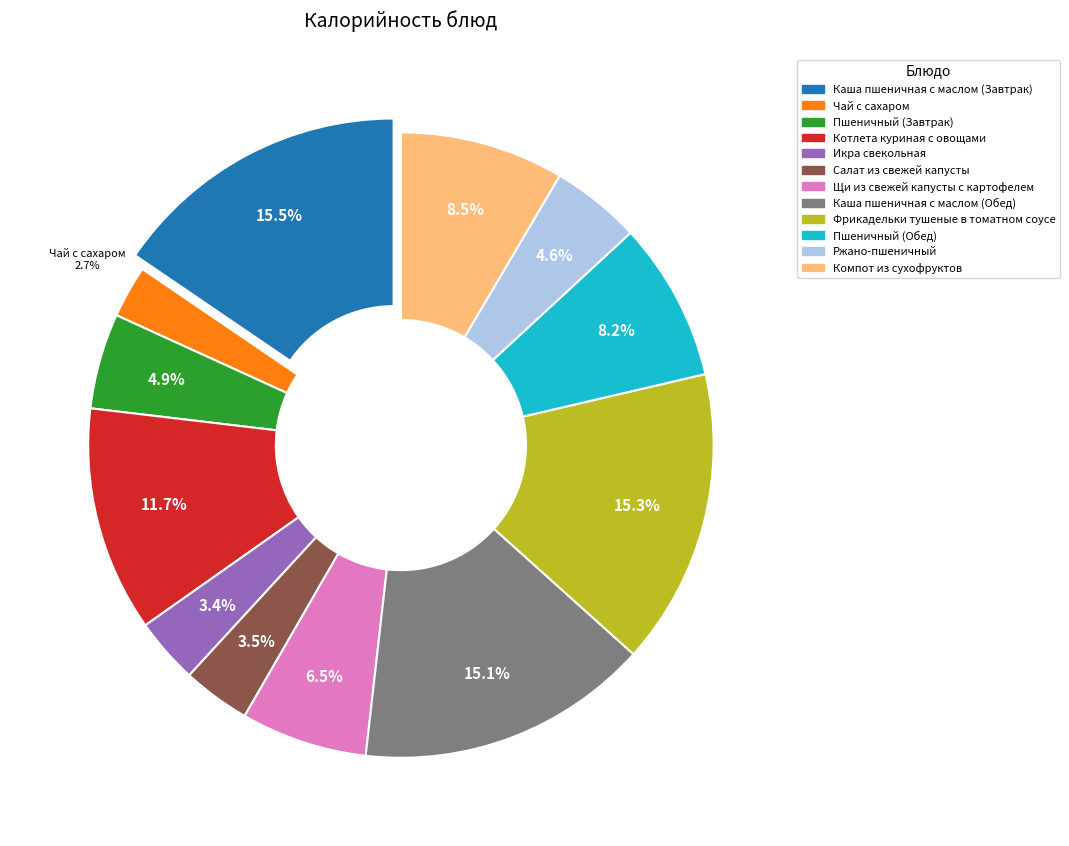

To the nearest percent, what is the difference between the largest and smallest slice percentages?

13%